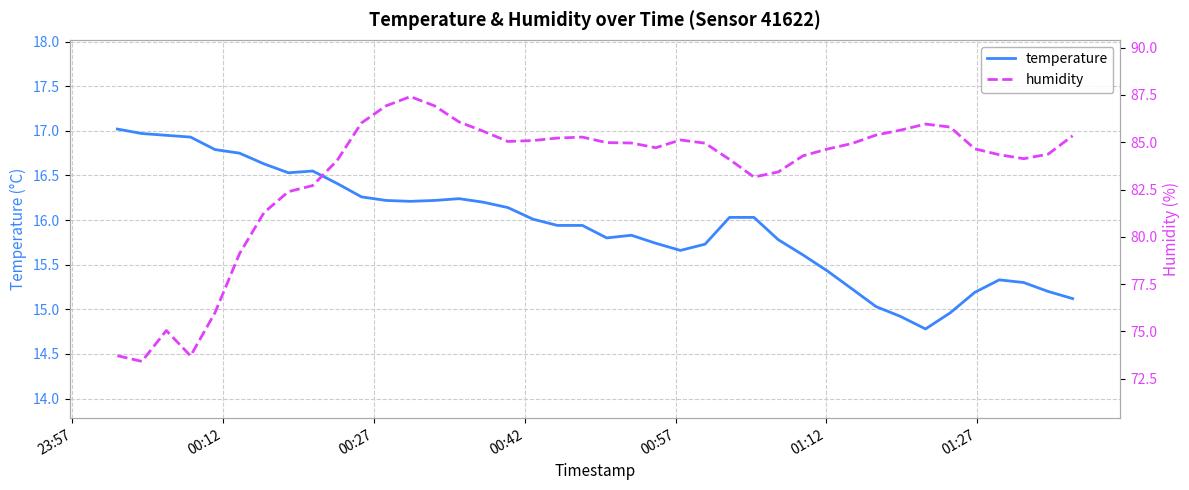

What is the lowest value of the temperature series?

14.8